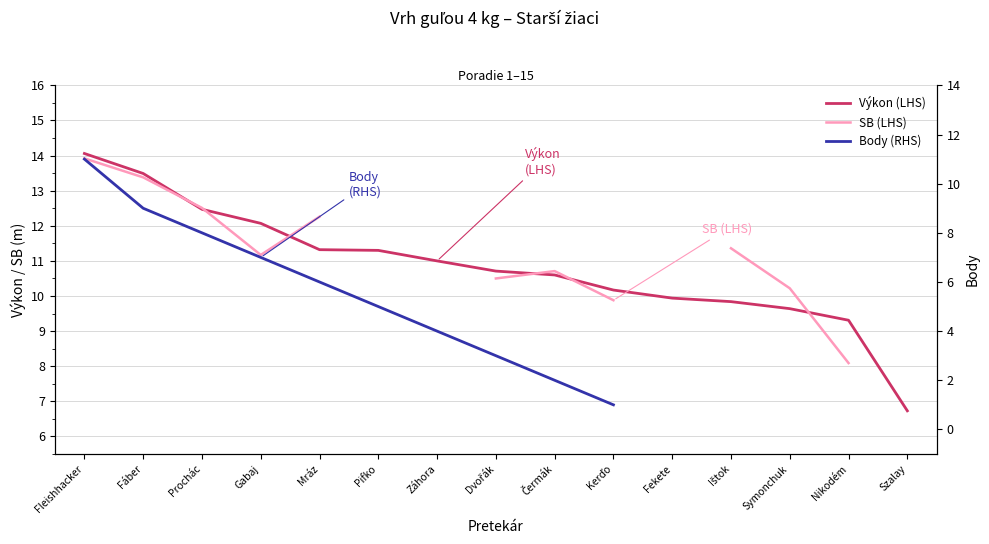

Between Symonchuk and Fekete, which is larger?

Fekete